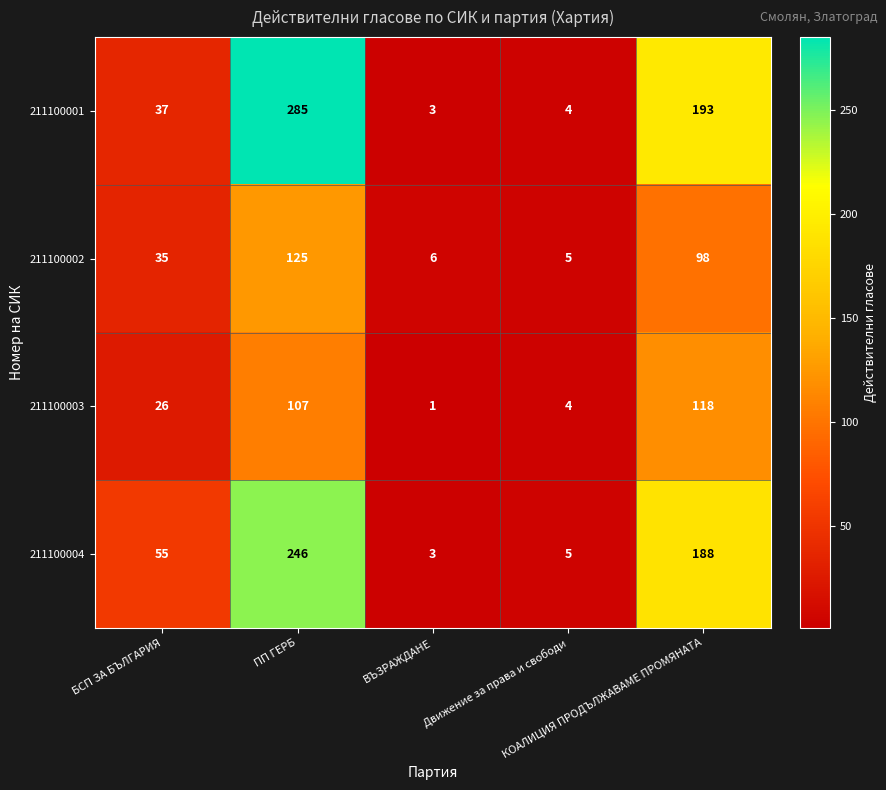

Which series has the largest range (max minus min)?

211100001